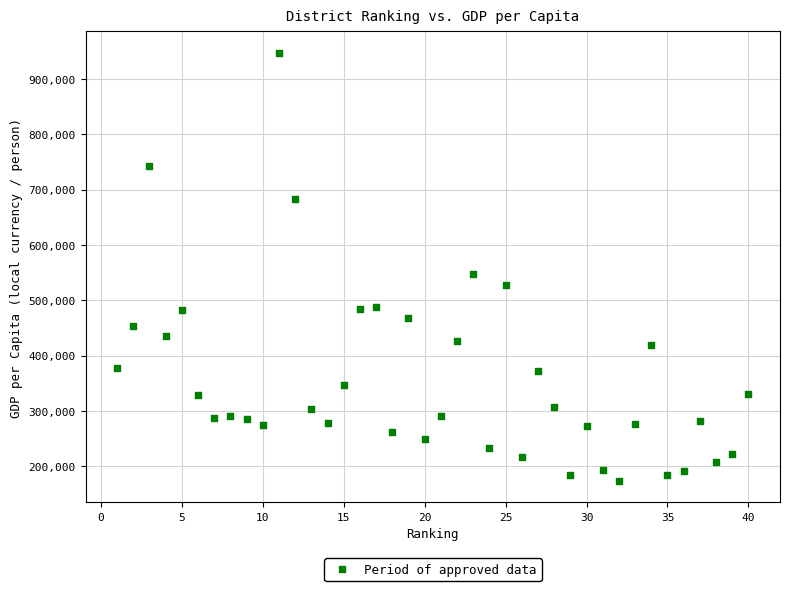

What Y value in the scatter plot is closest to 560545?

547552